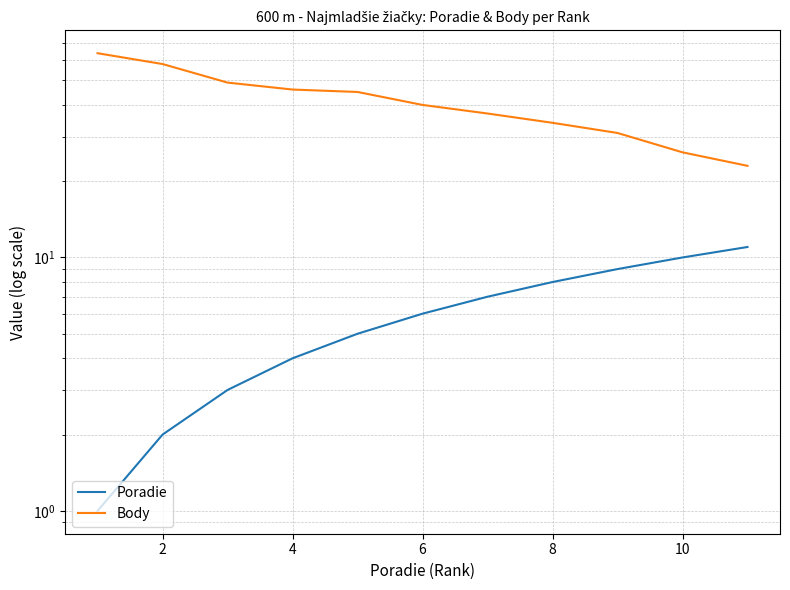

Between 4 and 6, which series saw the biggest shift?

Body